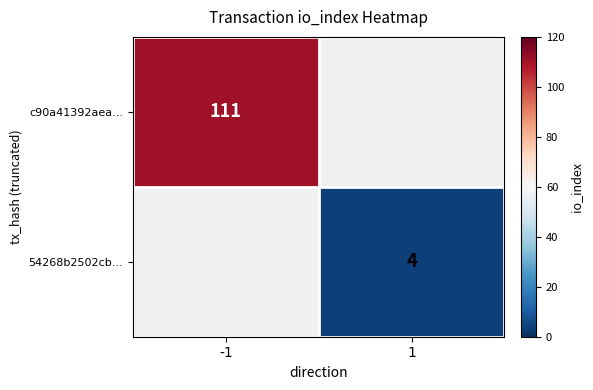

Between 1 and -1, which is larger?

-1